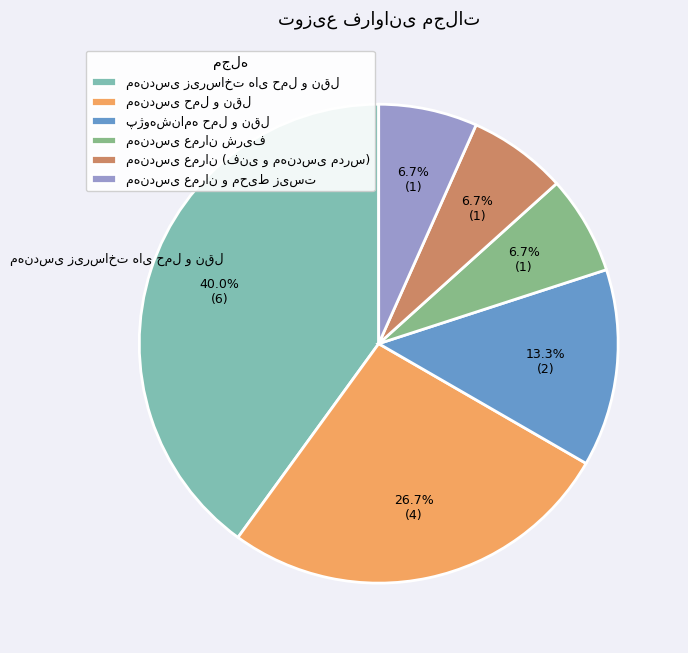

Is there a majority slice in this chart?

No